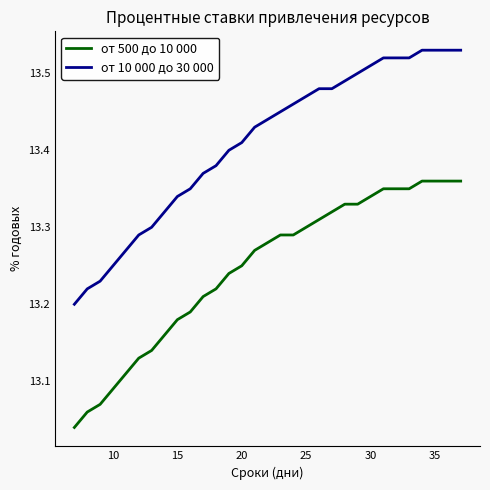

True or false: от 500 до 10 000 and от 10 000 до 30 000 intersect in this chart.

False